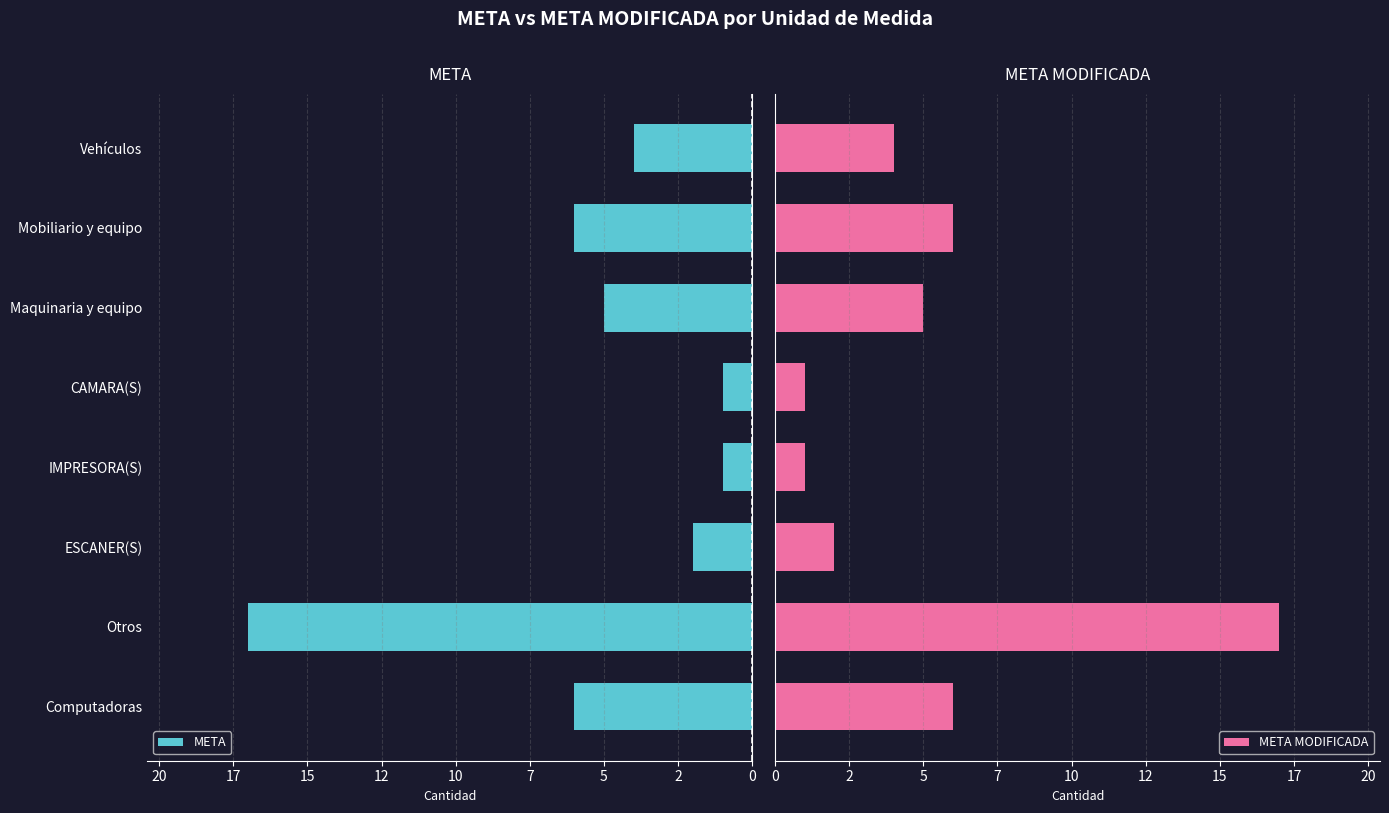

What is the smallest value displayed?

1